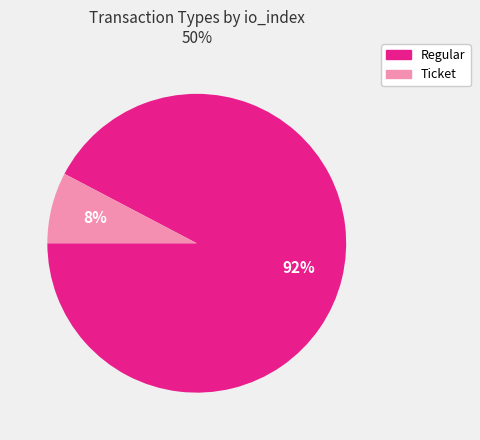

Rank the categories by value from lowest to highest.

Ticket, Regular